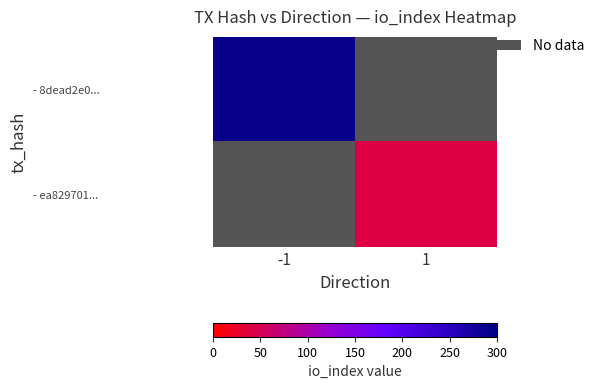

What is the maximum value shown in the chart?

290.0